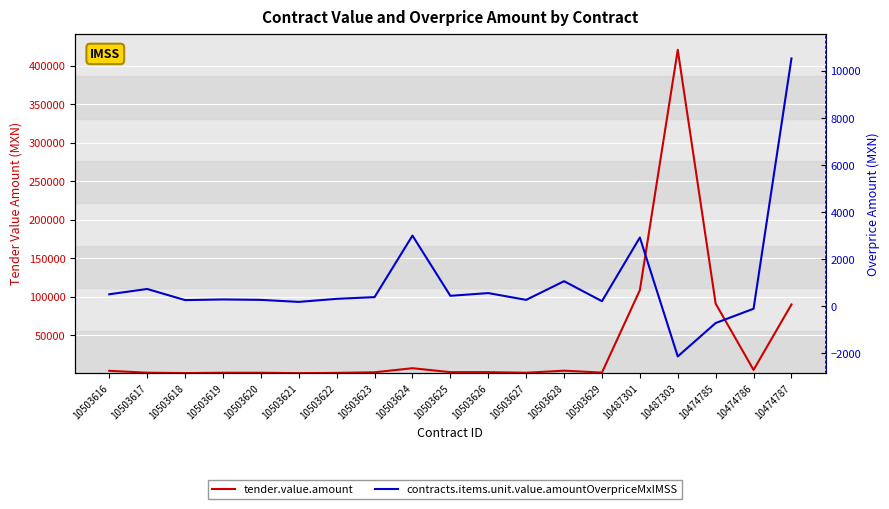

The contracts.items.unit.value.amountOverpriceMxIMSS series shows -35.4 at 10474786. True or false?

False